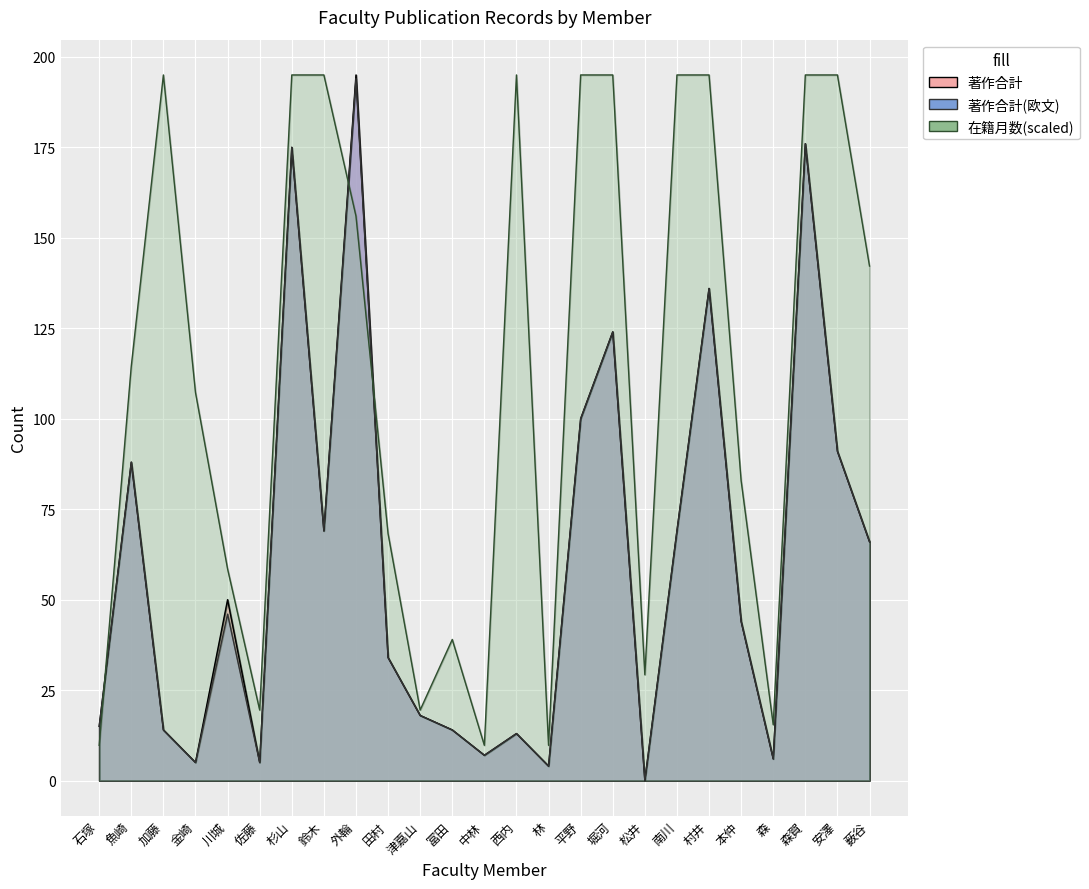

What is the sum of the 著作合計(欧文) values at 外輪 and 安澤?

285.0